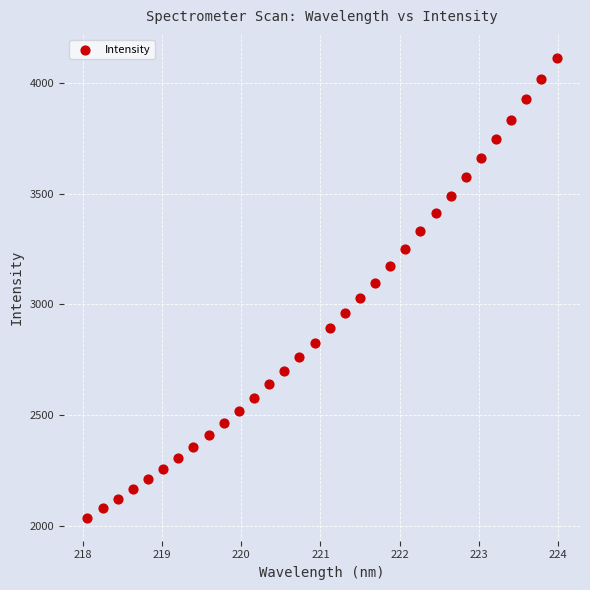

What is the range of Y values (max minus min)?

2077.7